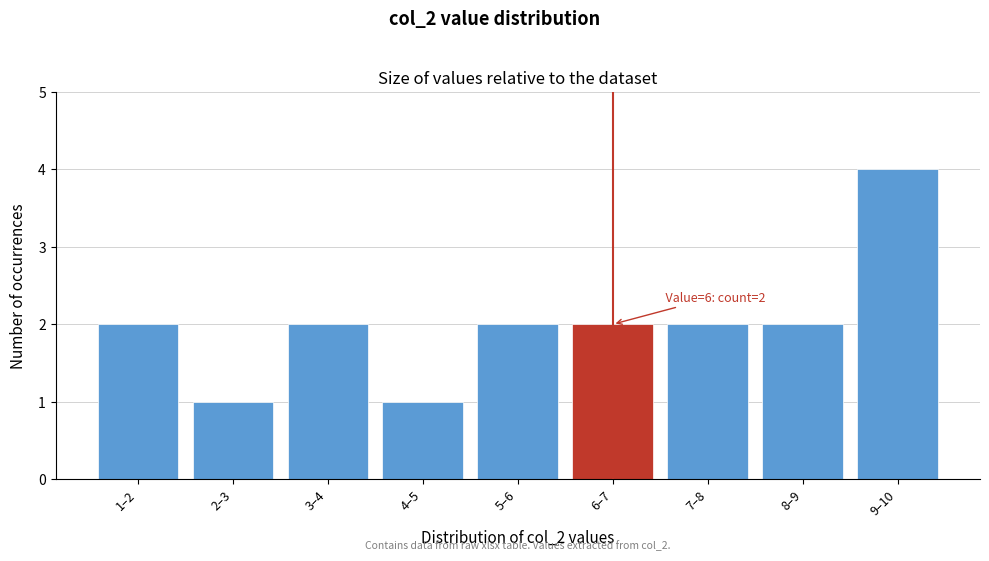

Reading left to right, transcribe all the data shown in this chart.

1–2=2	2–3=1	3–4=2	4–5=1	5–6=2	6–7=2	7–8=2	8–9=2	9–10=4